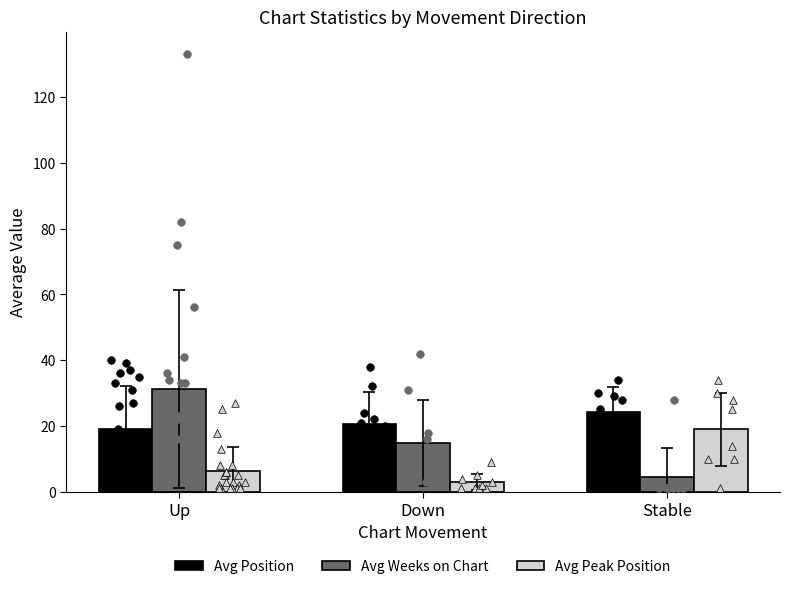

At which category is the sum across all series the highest?

Up